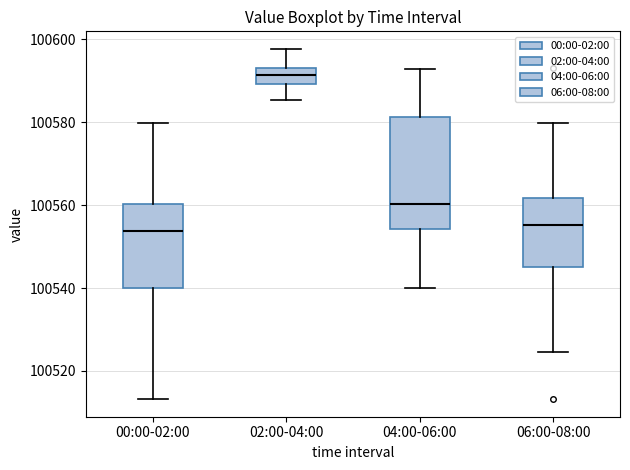

Reading left to right, transcribe this box plot: for each box, give where its median line is, the range the box spans, and where its two whiskers end, as read against the y-axis. The values are not printed on the chart, so give them approximately, as read against the axis.

00:00-02:00: median 100554, box 100540 to 100560, whiskers 100514 to 100580
02:00-04:00: median 100592, box 100590 to 100594, whiskers 100586 to 100598
04:00-06:00: median 100560, box 100554 to 100582, whiskers 100540 to 100592
06:00-08:00: median 100556, box 100546 to 100562, whiskers 100524 to 100580